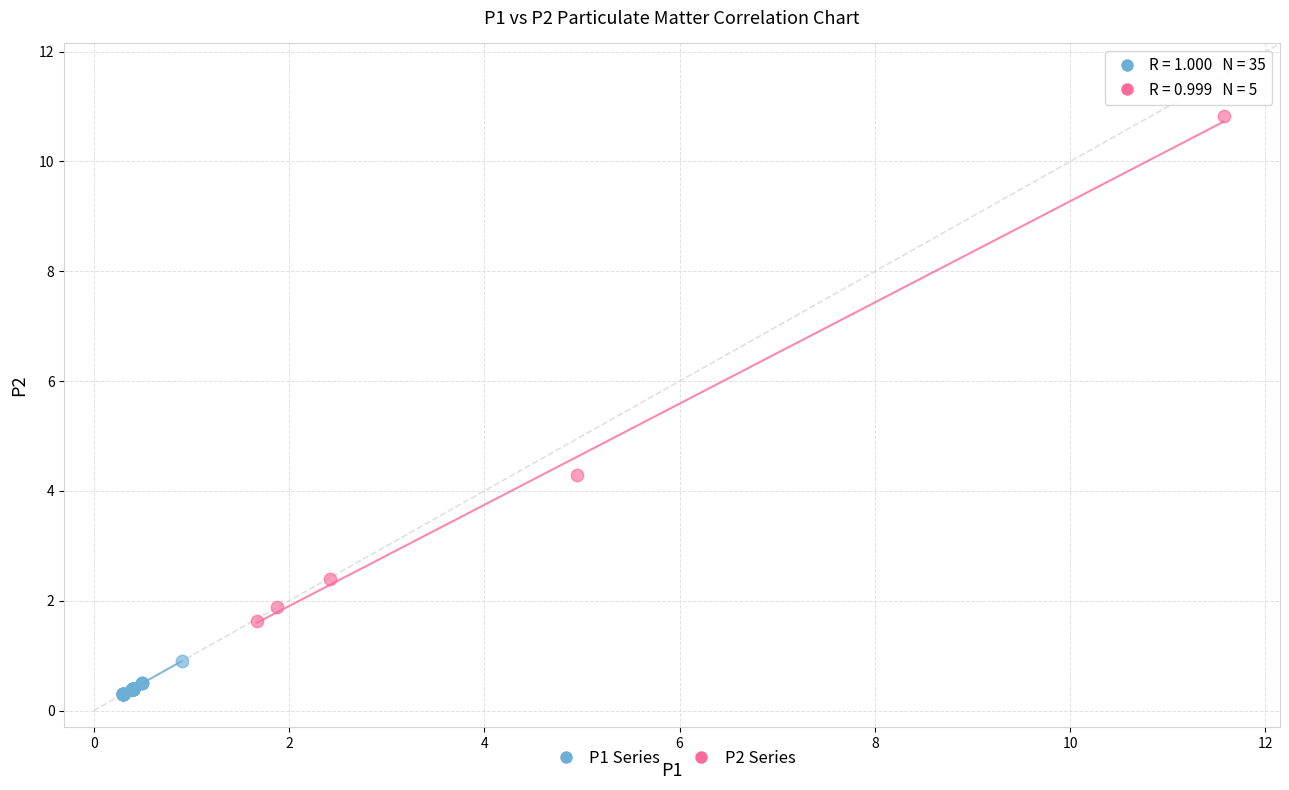

Which series contains the highest Y value?

P2 Series